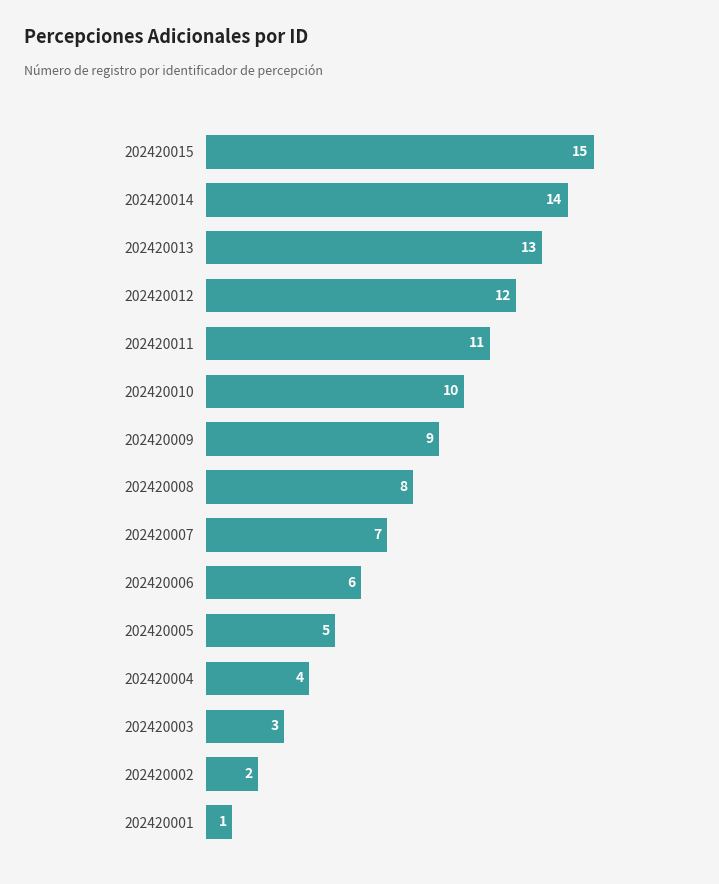

What is the average value?

8